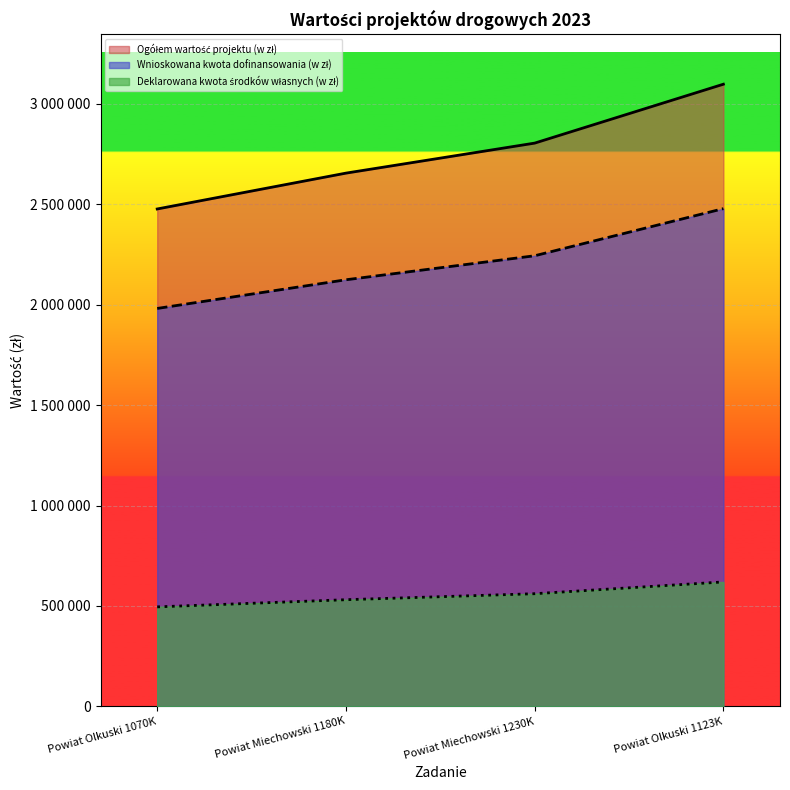

How many categories are shown in the chart?

4